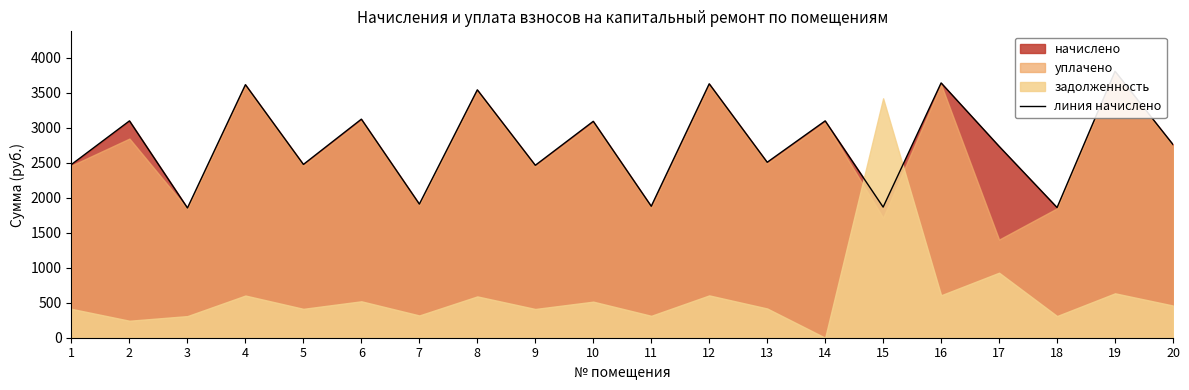

Does the chart have visible grid lines?

No